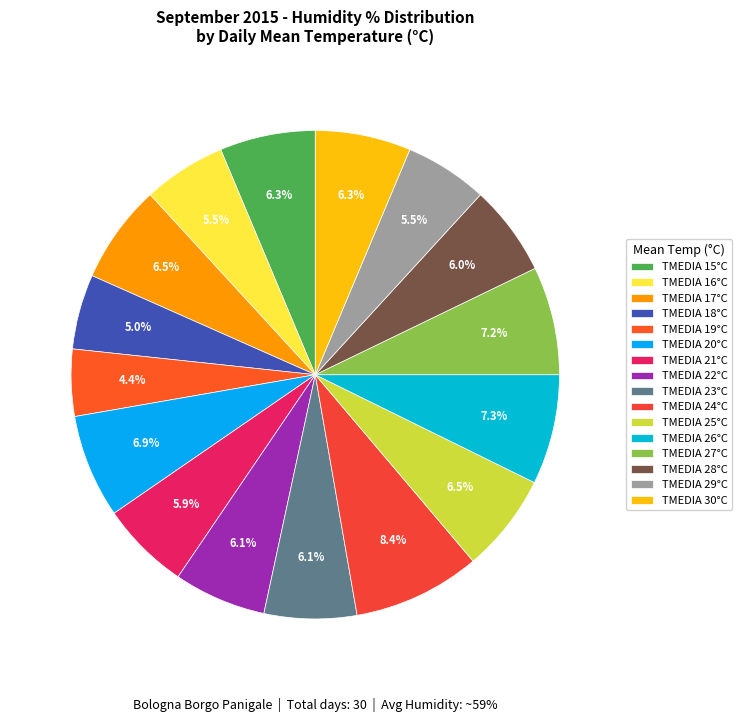

To the nearest percent, what is the average slice percentage?

6%